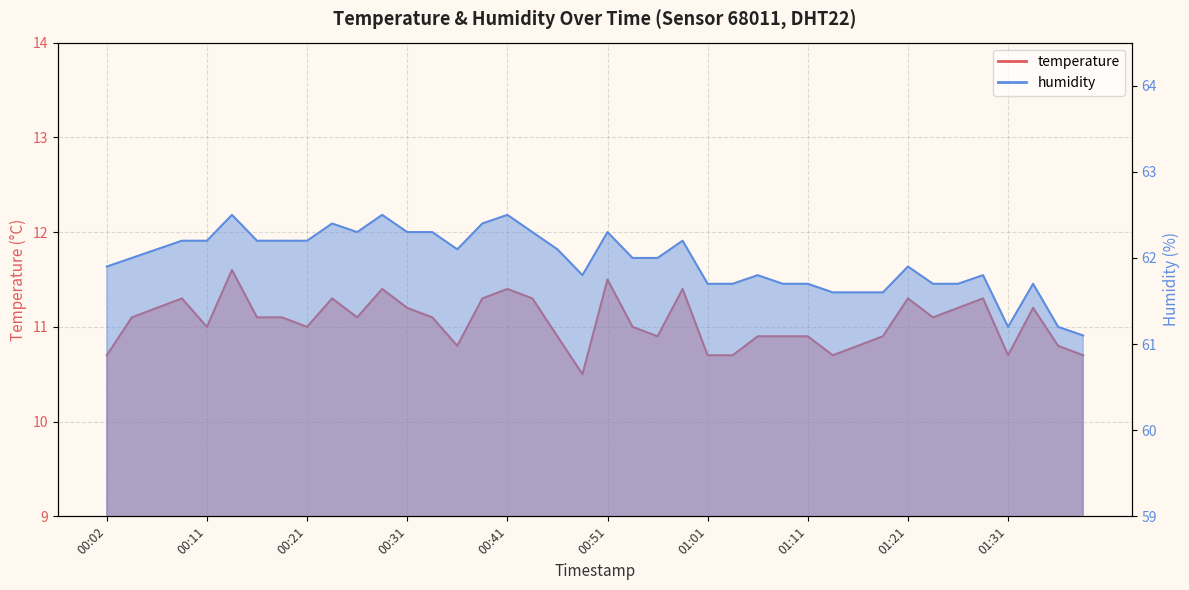

At how many categories does at least one series exceed 44?

40